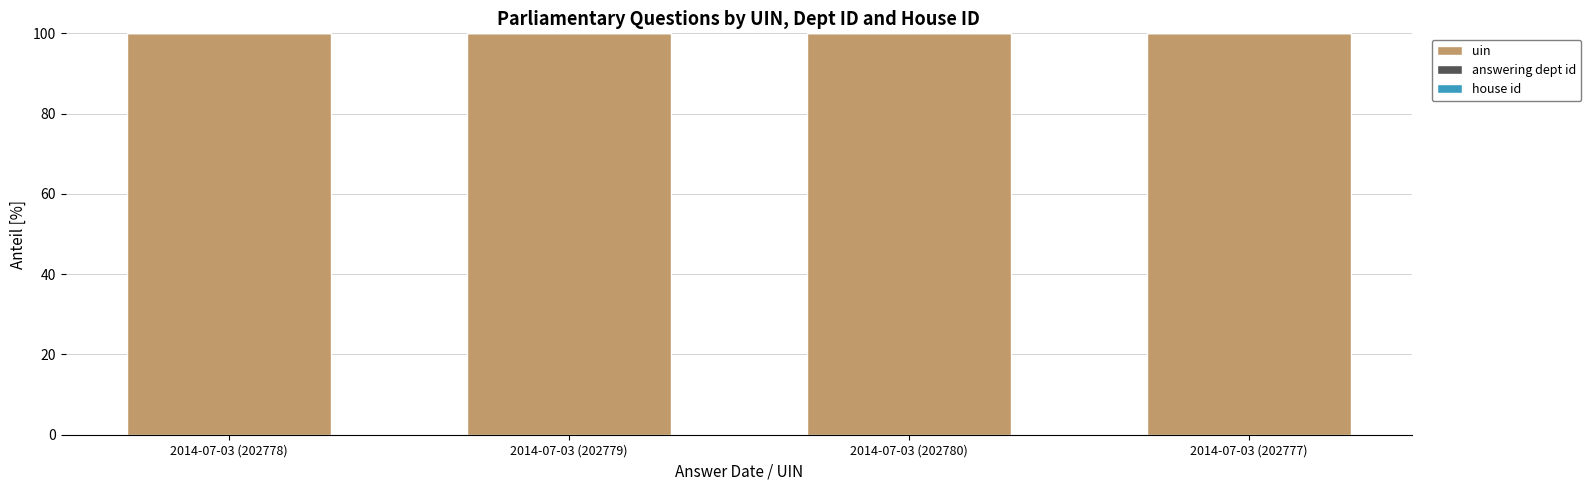

What is the maximum value for uin?

100.0